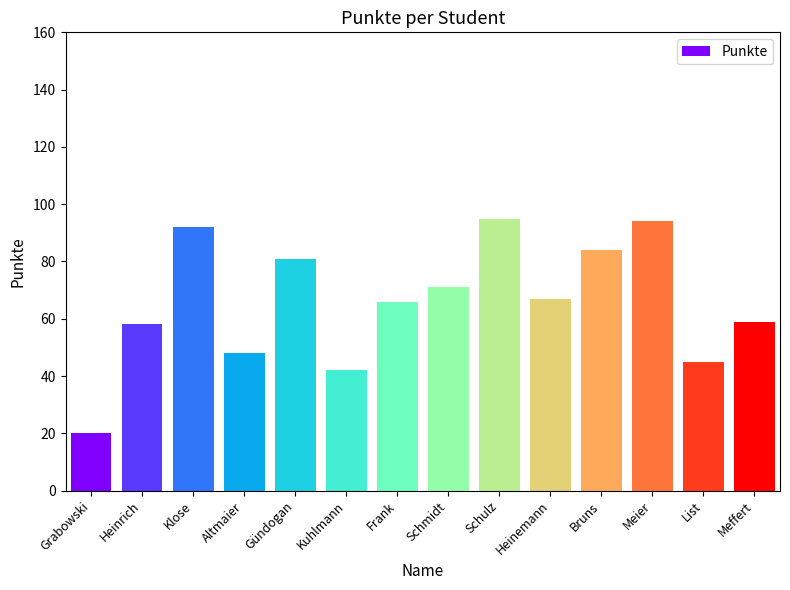

What is the sum of all values?

922